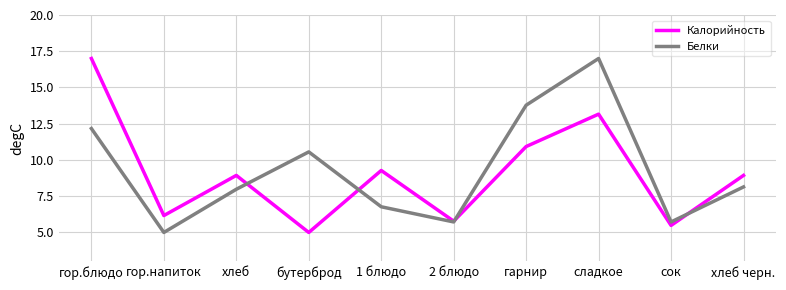

What is the total value across all series at гор.блюдо?

29.2